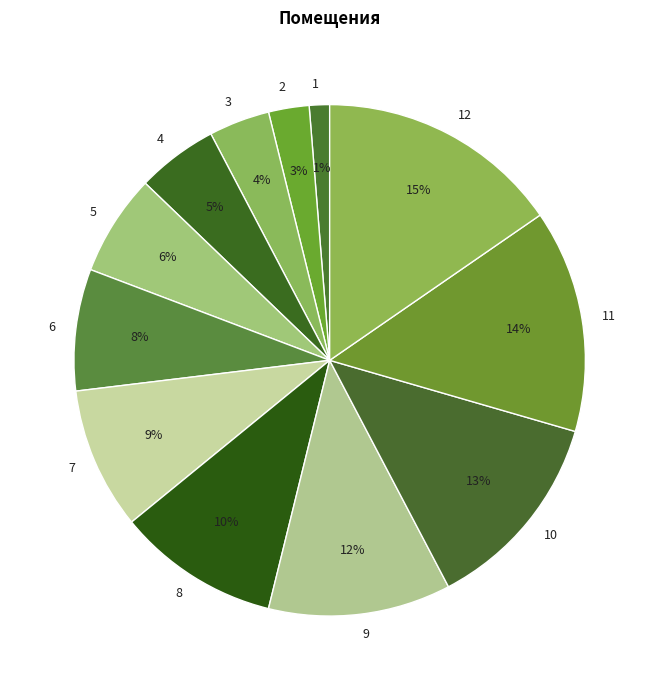

Which has a higher value, 7 or 12?

12